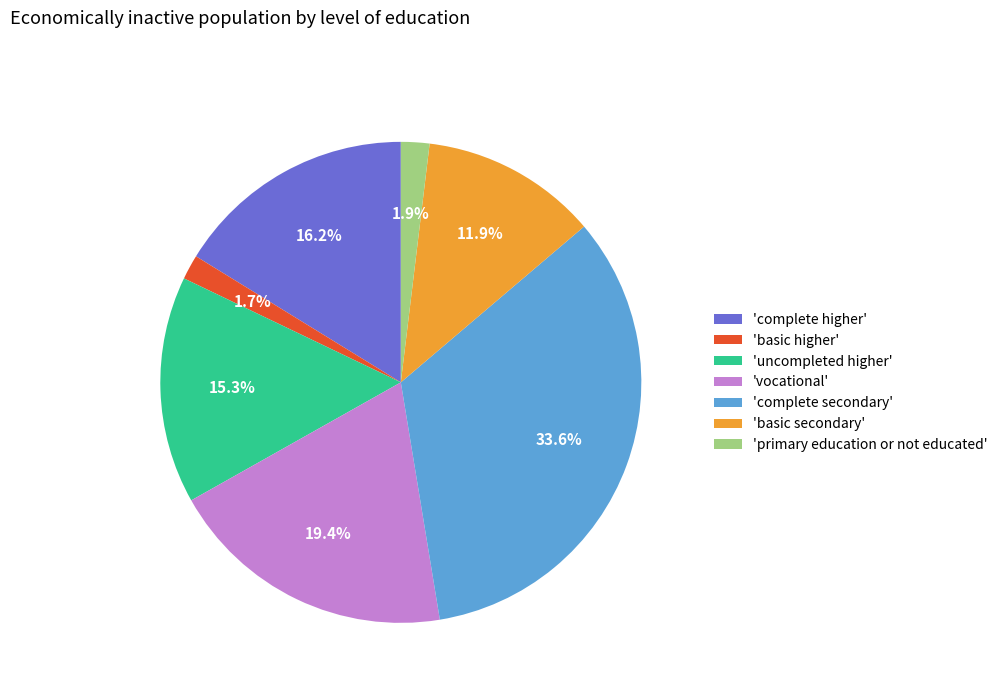

Is 'uncompleted higher' the majority of the pie?

No